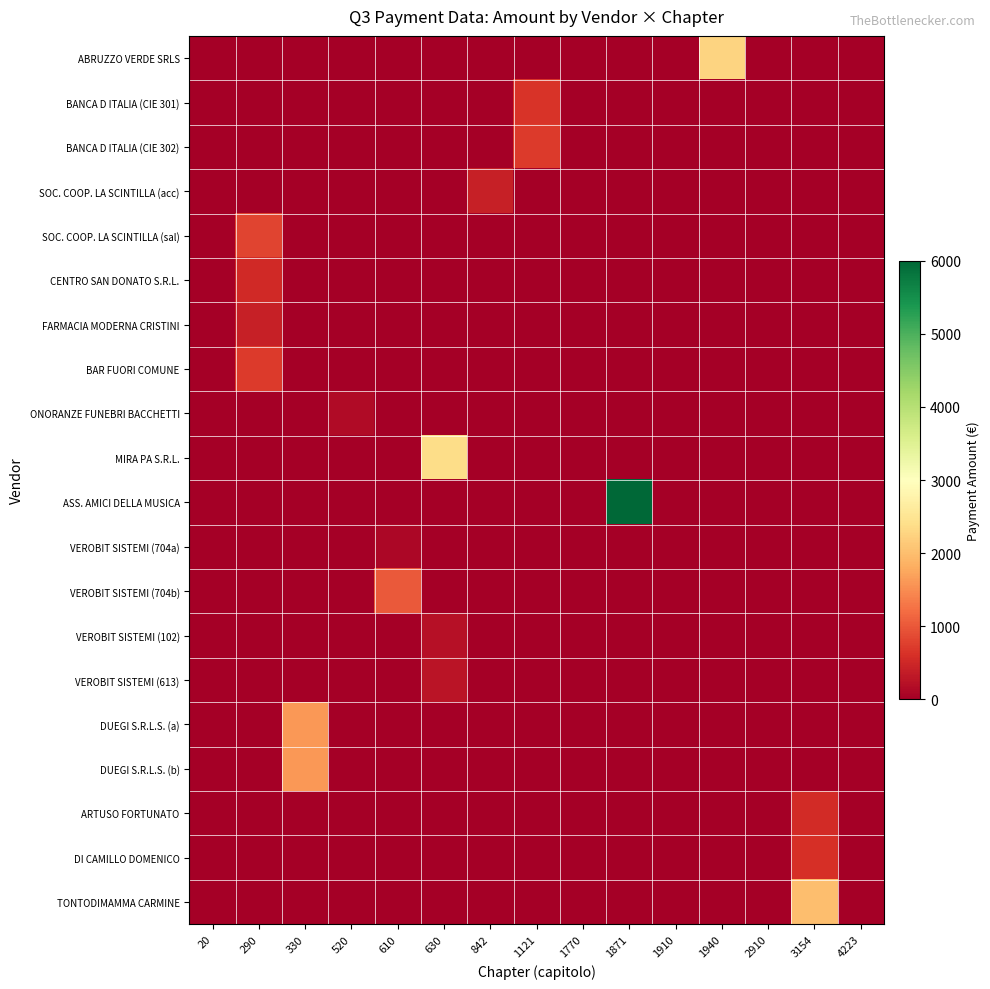

Between 4223 and 330, which is larger?

4223